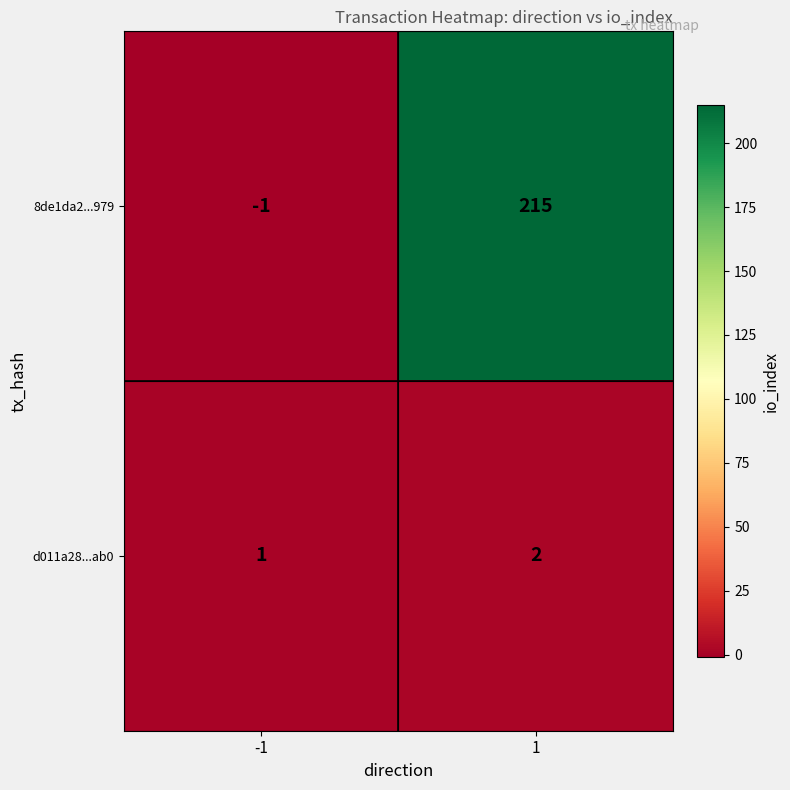

List the series in order of their peak value, highest first.

8de1da2...979, d011a28...ab0